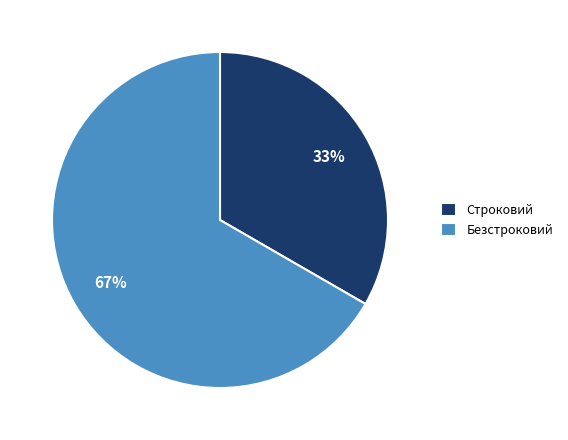

Combined, do Строковий and Безстроковий account for over 50%?

Yes